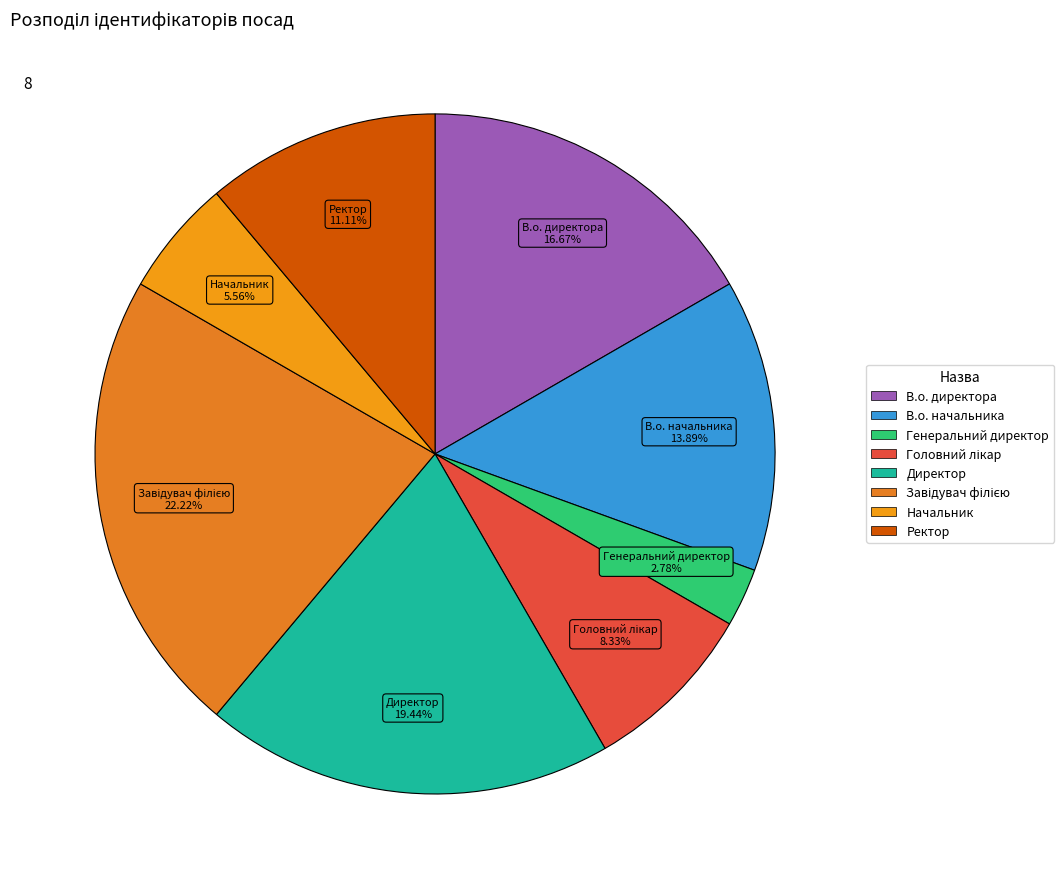

What is the ratio of the value at В.о. директора to the value at Ректор?

1.5